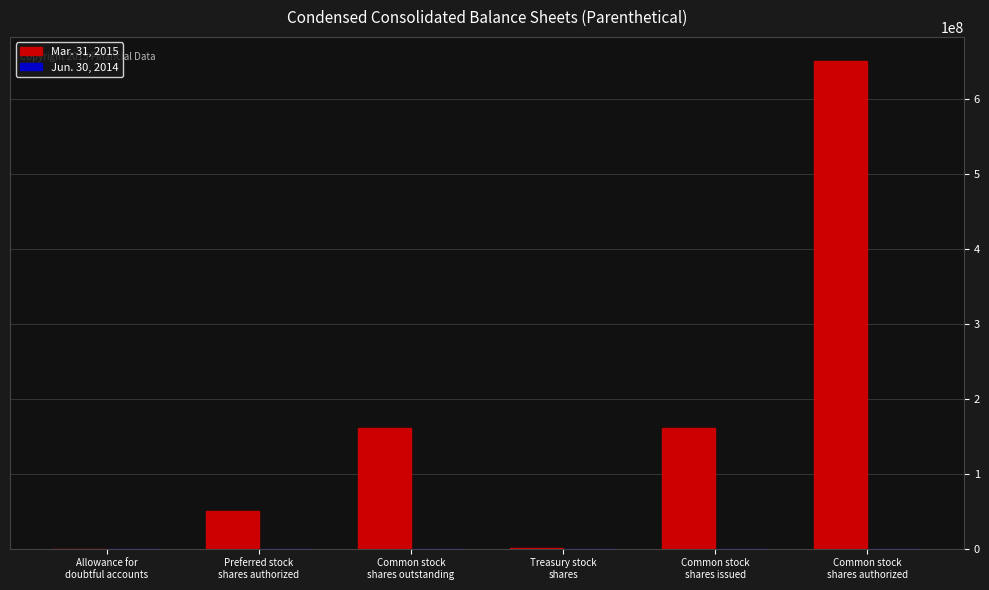

What is the maximum value shown in the chart?

650000000.0